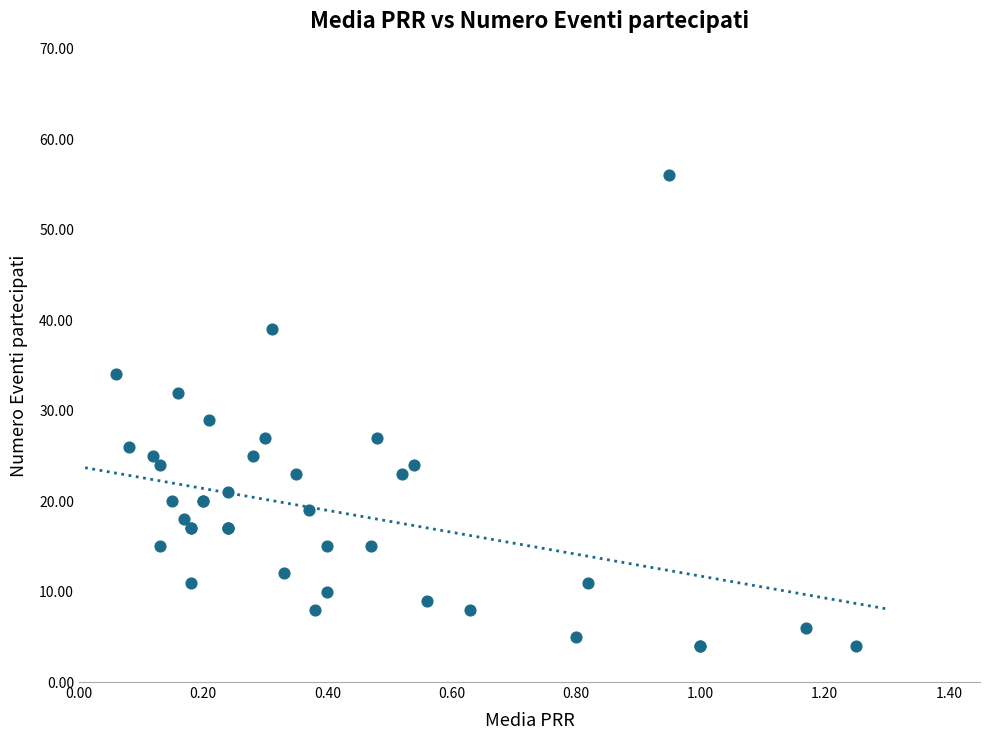

What Y value in the scatter plot is closest to 30?

29